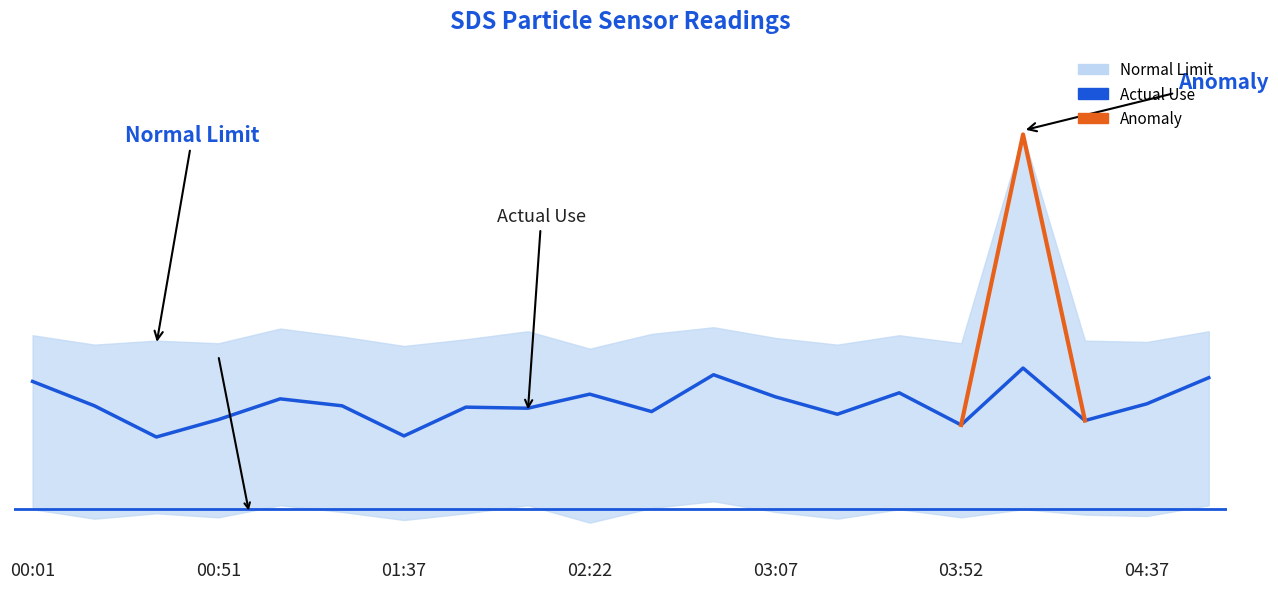

The lower_band series shows 10.5 at 00:01. True or false?

True